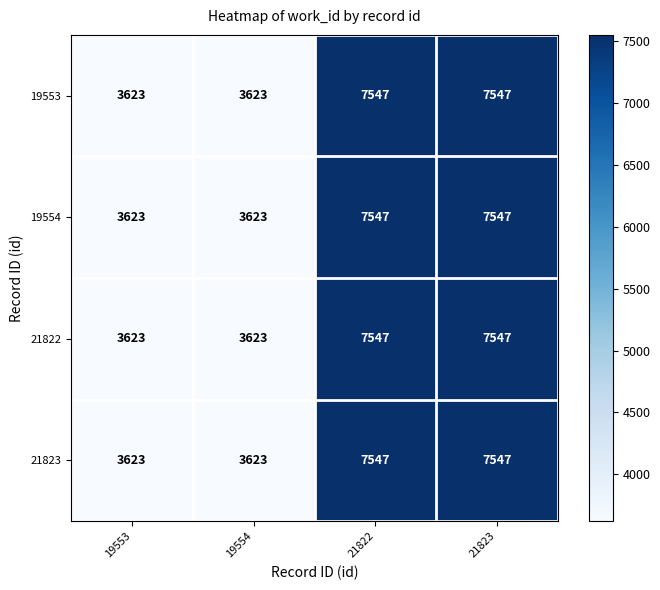

What is the maximum value for 19553?

7547